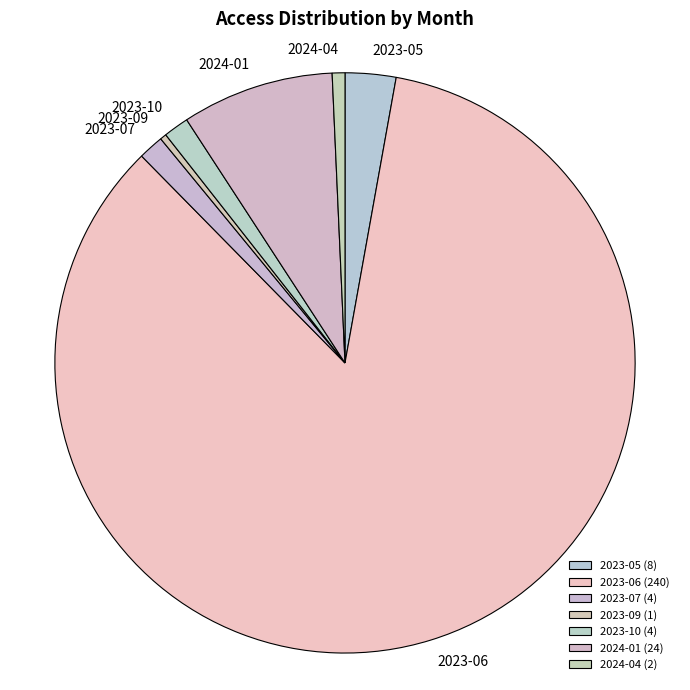

Between 2023-06 and 2024-01, which is larger?

2023-06